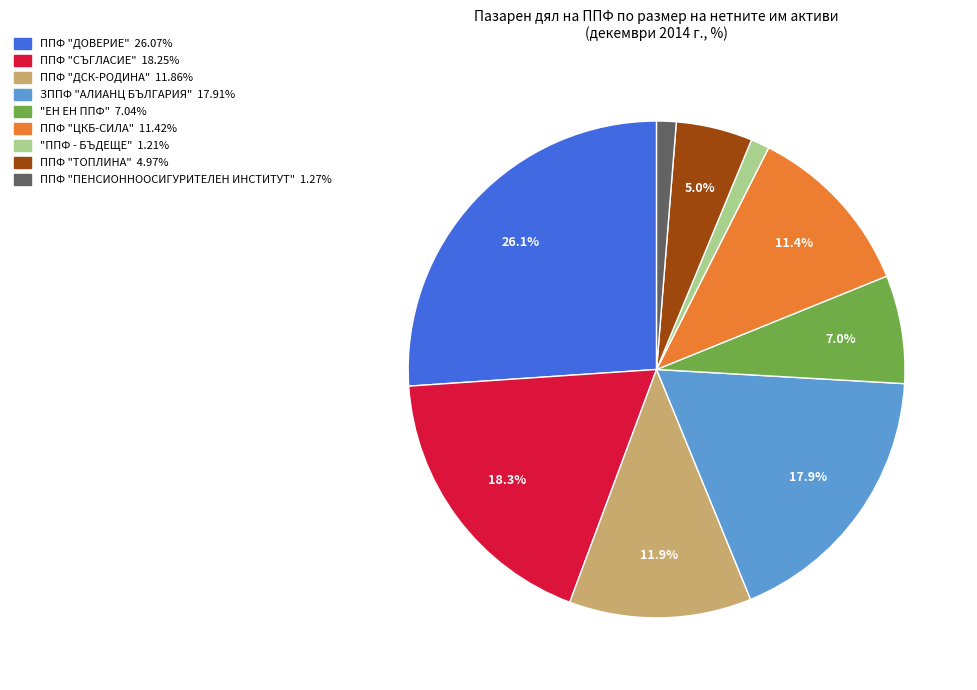

What percentage is NOT represented by "ЕН ЕН ППФ"?

93.0%